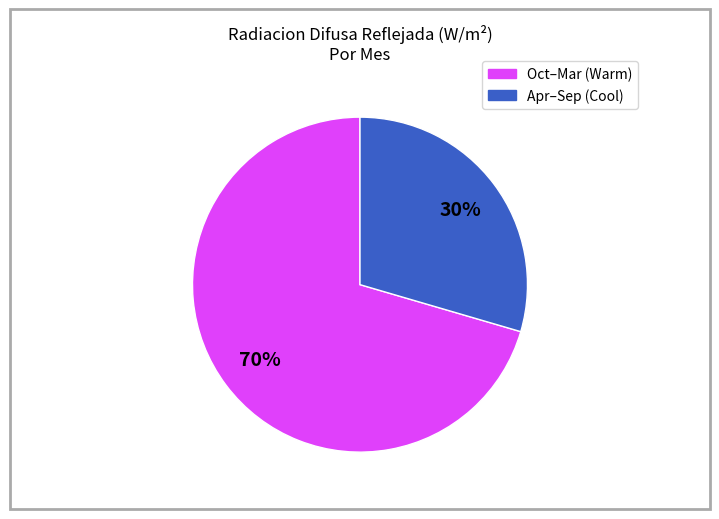

To the nearest percent, what is the average slice percentage?

50%